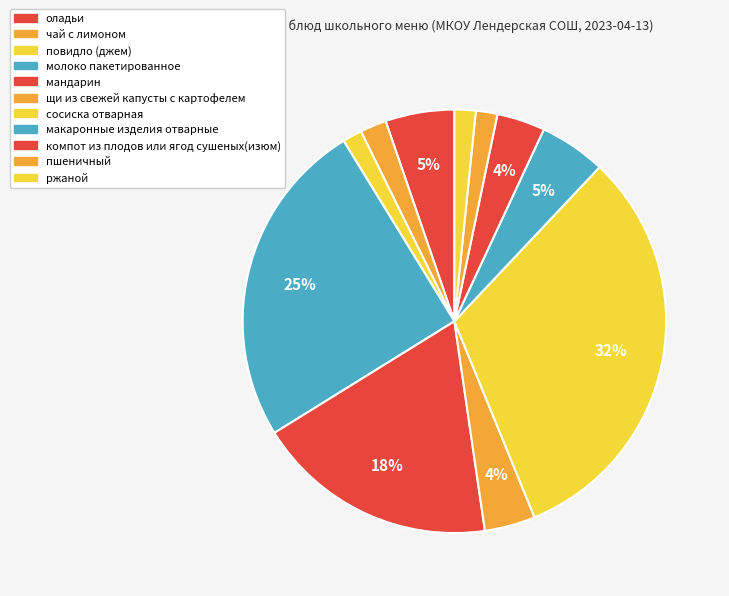

True or false: макаронные изделия отварные accounts for 1% of the total.

False